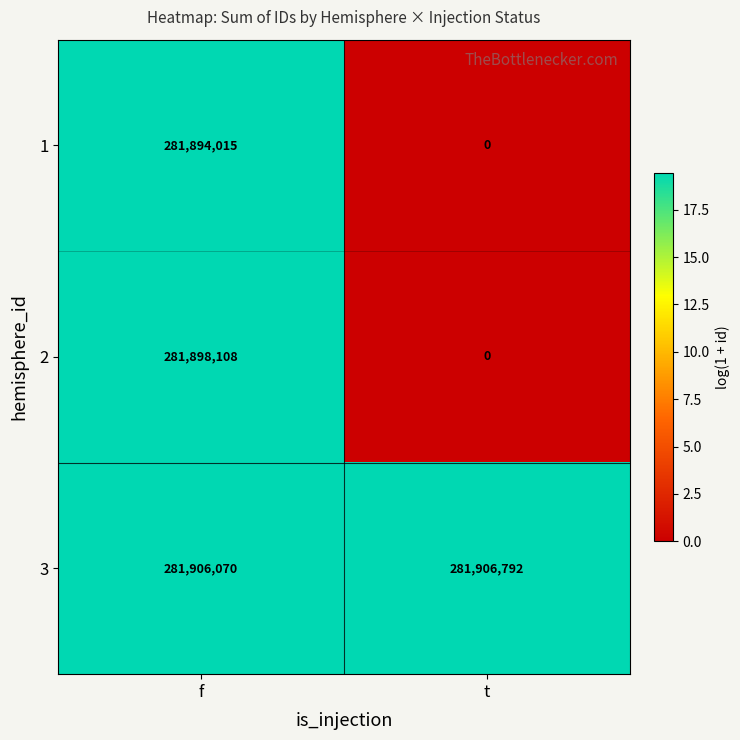

The value of 2 at f is 281898108. True or false?

True